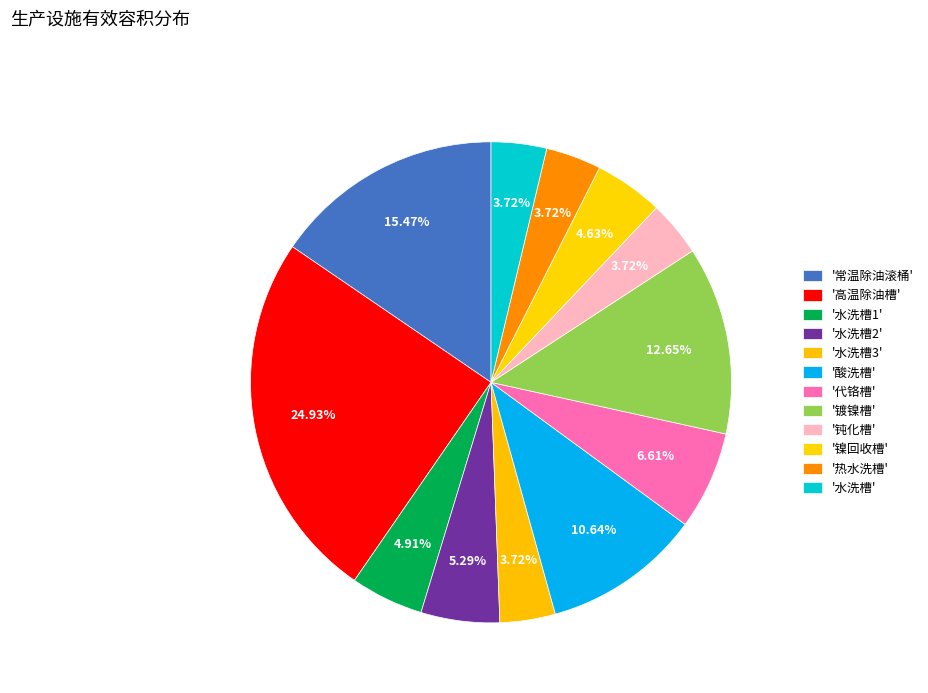

Which category has the smallest portion of the pie?

水洗槽3